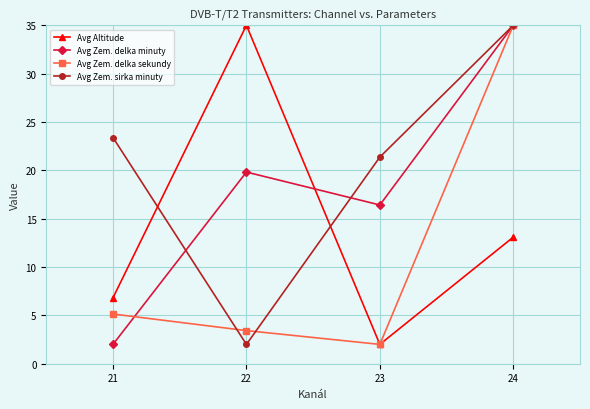

Is it true that Avg Zem. sirka minuty equals 9.3 at 24?

False